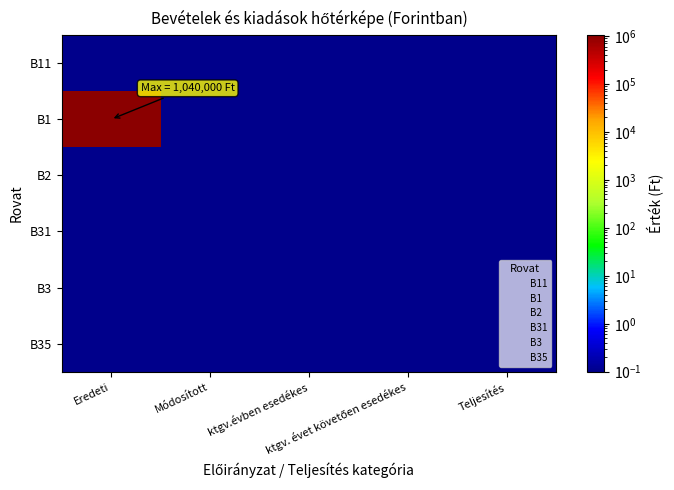

Rank the series at ktgv.évben esedékes from lowest to highest value.

B11, B1, B2, B31, B3, B35